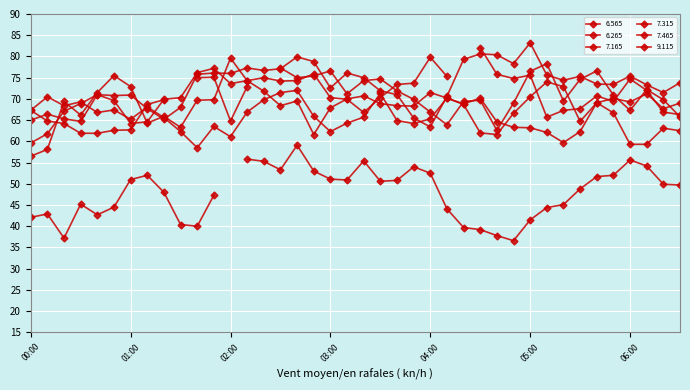

What is the difference between the 6.565 values at 2019/11/20 03:50 and 2019/11/20 06:30?

4.8